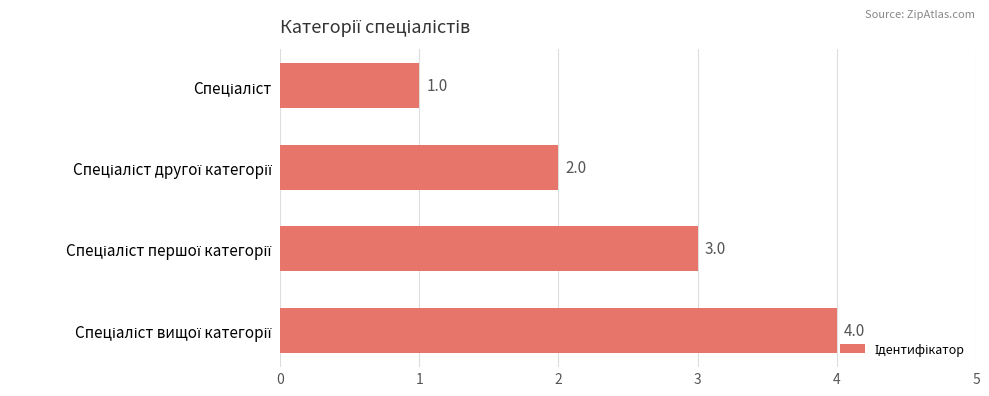

How many values are below 3?

2